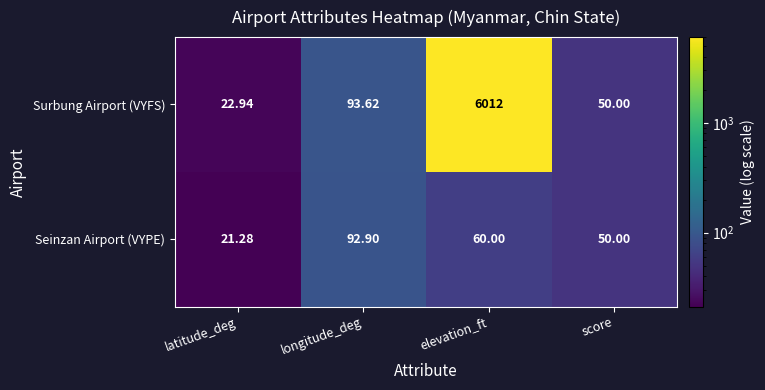

At which category is the sum across all series the highest?

elevation_ft